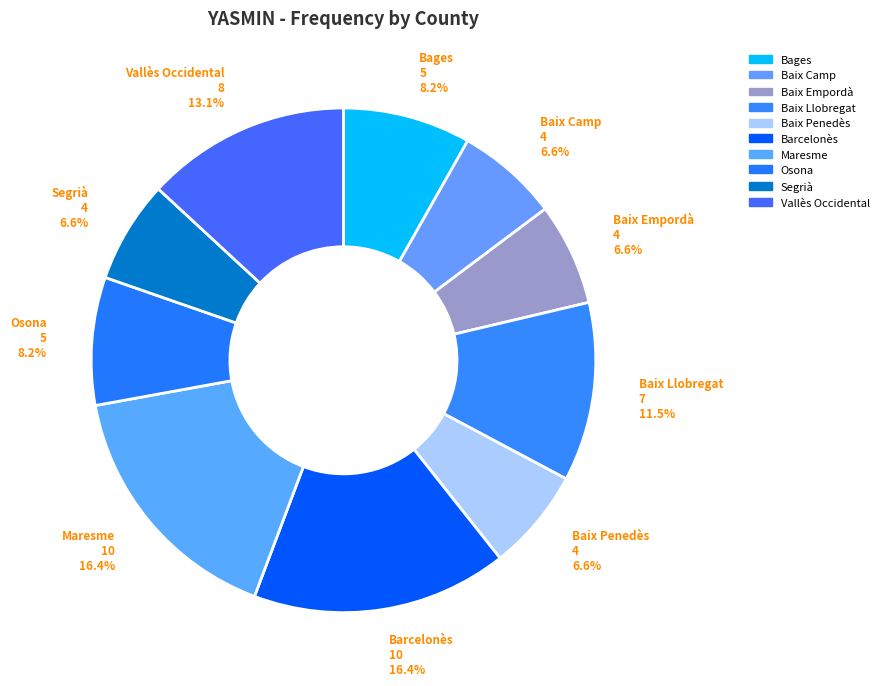

Is it true that Maresme is 10% of the pie?

False